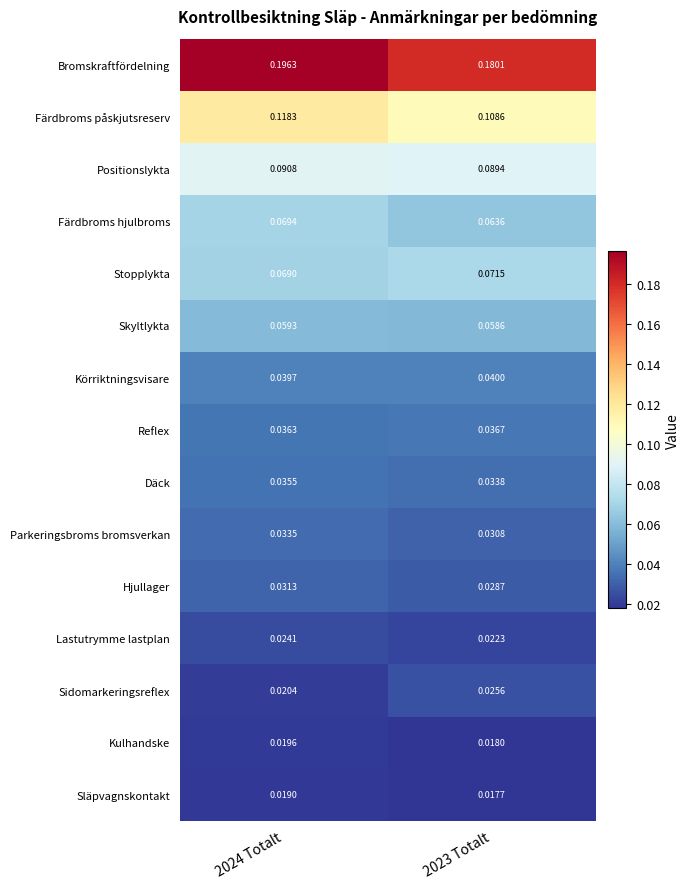

Which series has the largest range (max minus min)?

Bromskraftfördelning